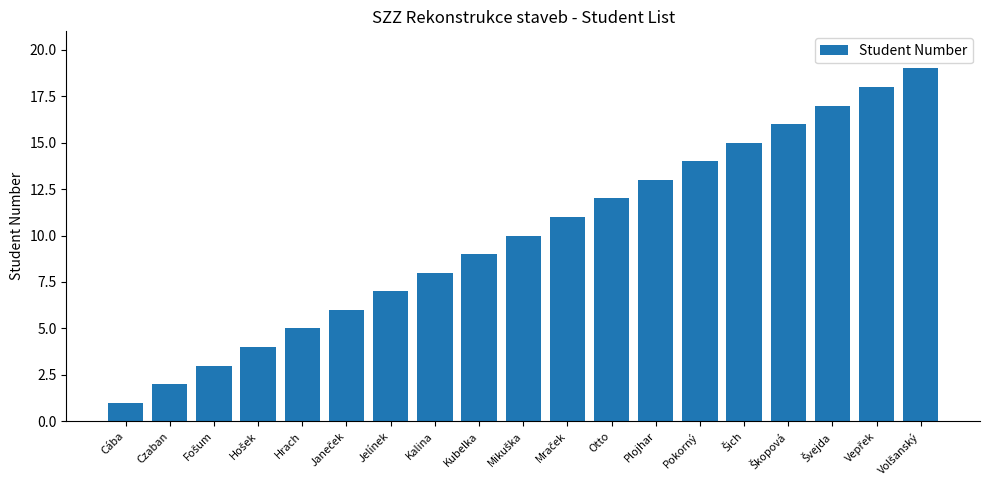

Which label corresponds to the smallest value in the chart?

Cába